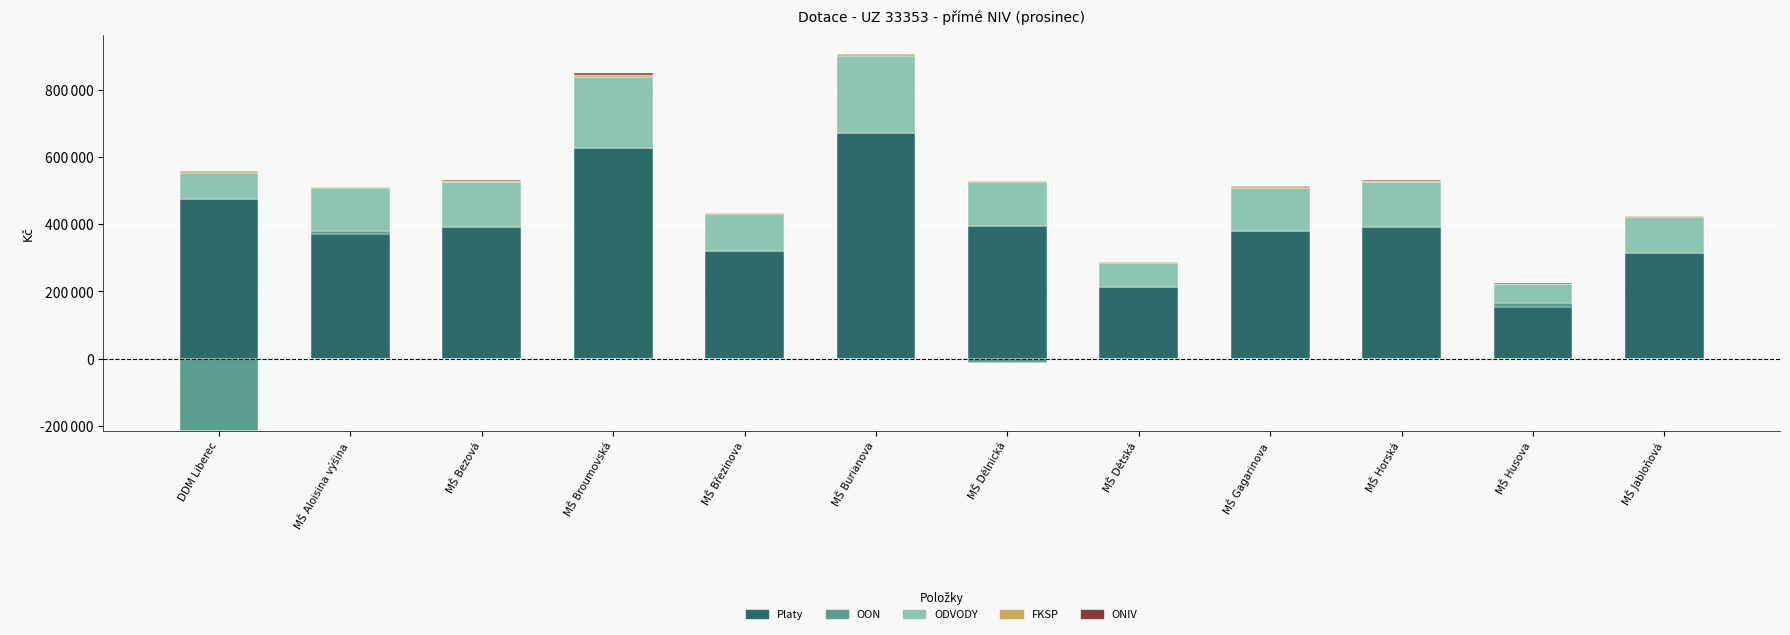

What is the difference between the highest and lowest values at MŠ Horská?

393357